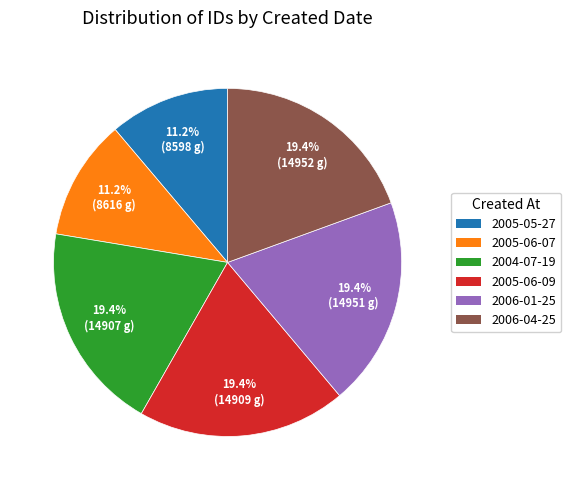

Approximately how many times larger is the value at 2004-07-19 compared to 2006-01-25?

1.0